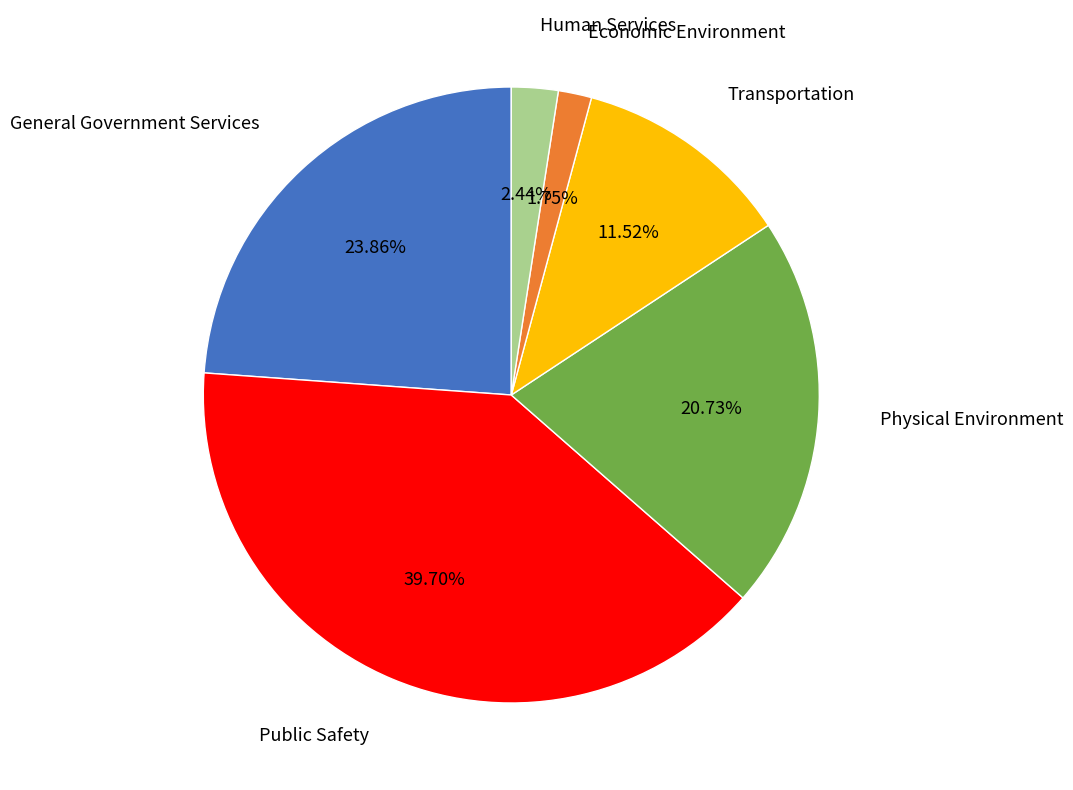

Between Physical Environment and Human Services, which is larger?

Physical Environment